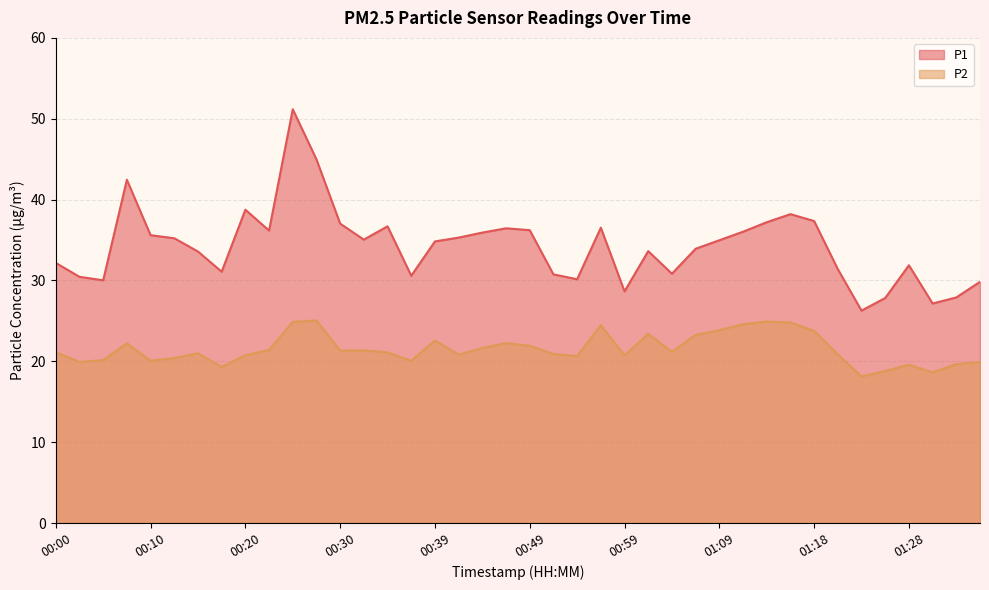

What is the difference between the P2 values at 00:27 and 01:11?

0.5